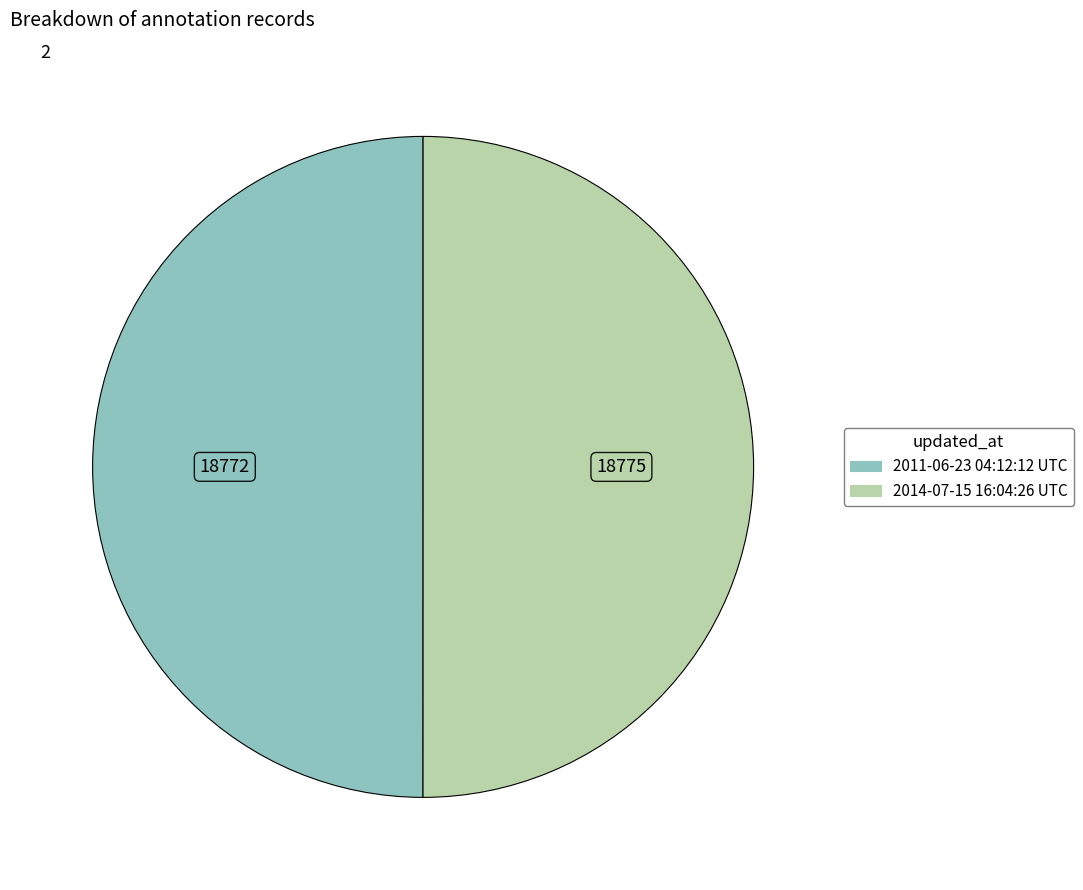

Approximately how many times larger is the value at 2014-07-15 16:04:26 UTC compared to 2011-06-23 04:12:12 UTC?

1.0